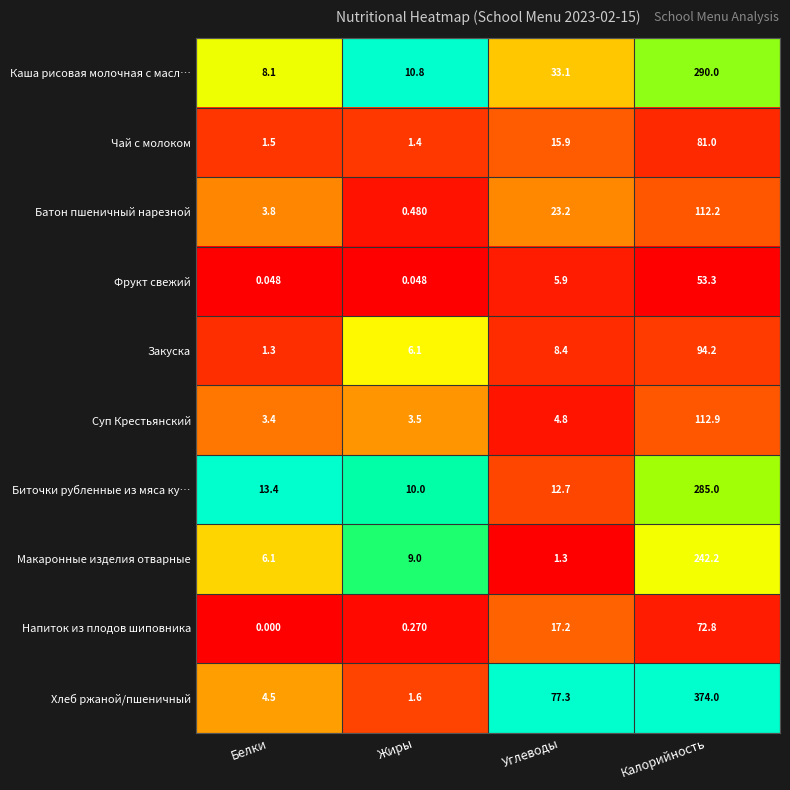

At which category is the sum across all series the highest?

Калорийность